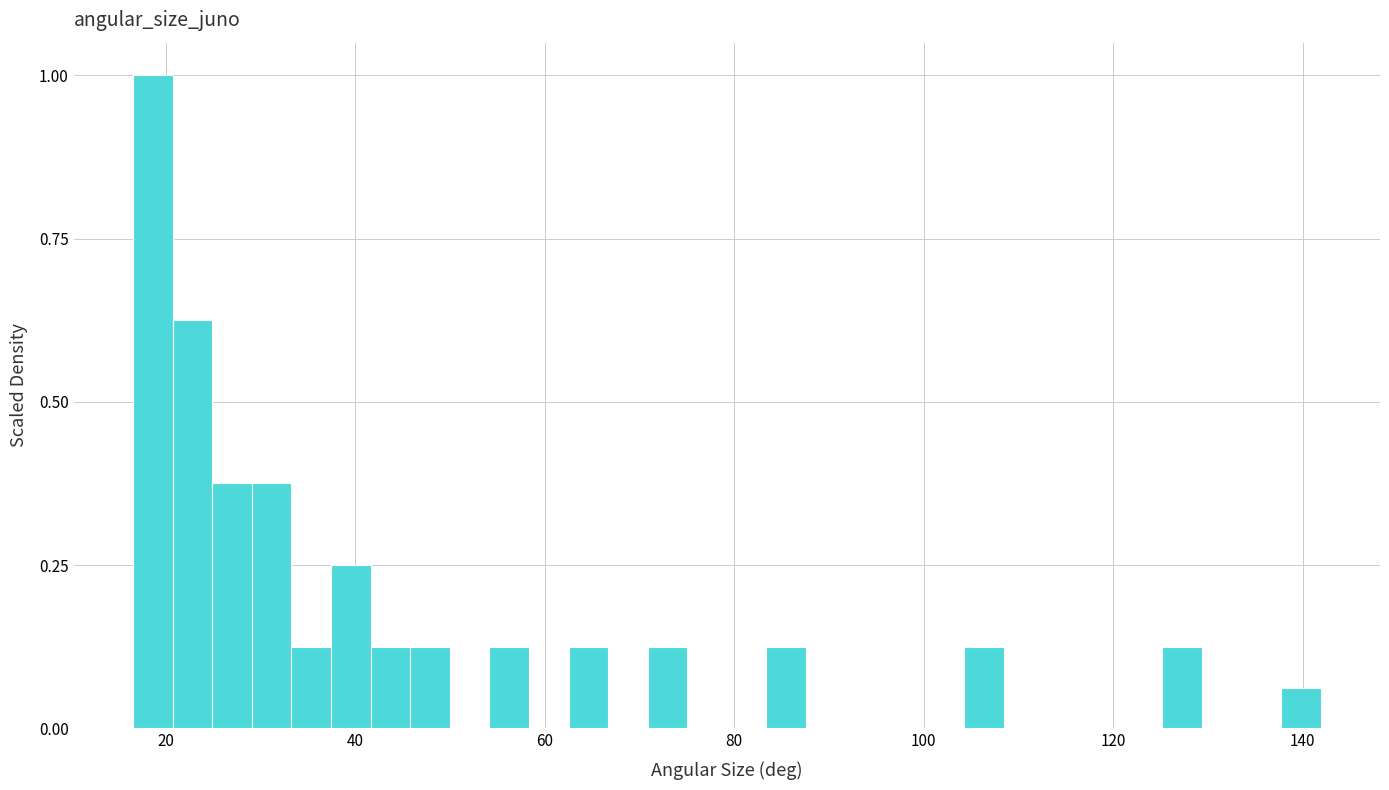

Around what value on the x-axis is the tallest bar? Give the approximate position of its centre, as read against the axis.

18